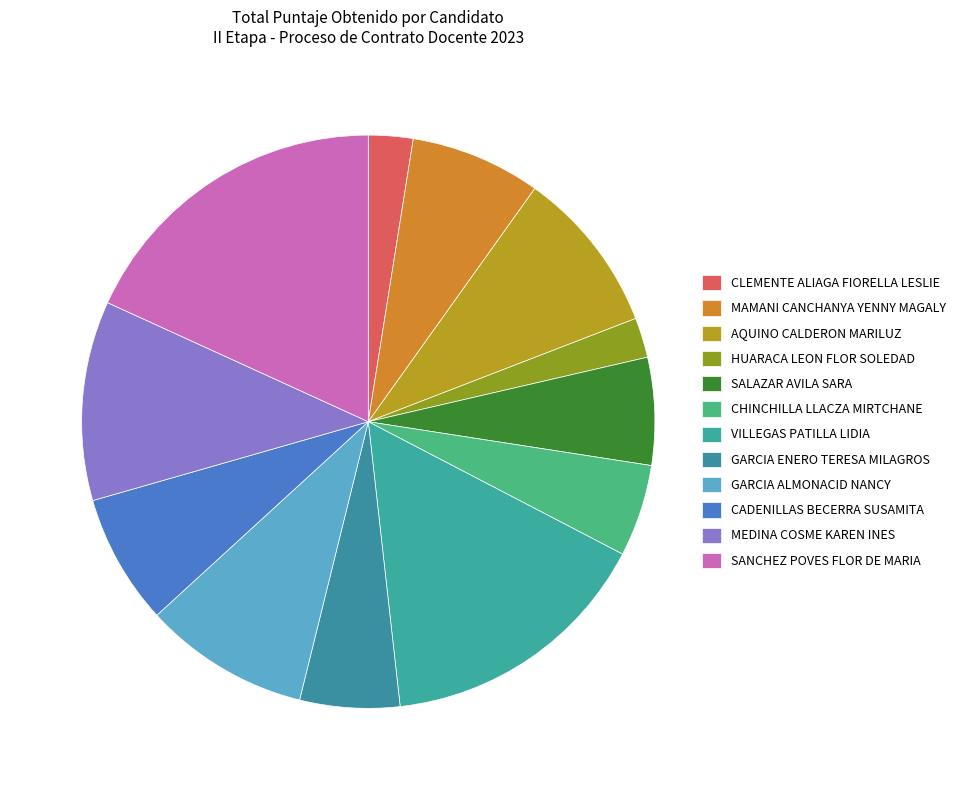

How many segments does this pie chart have?

12